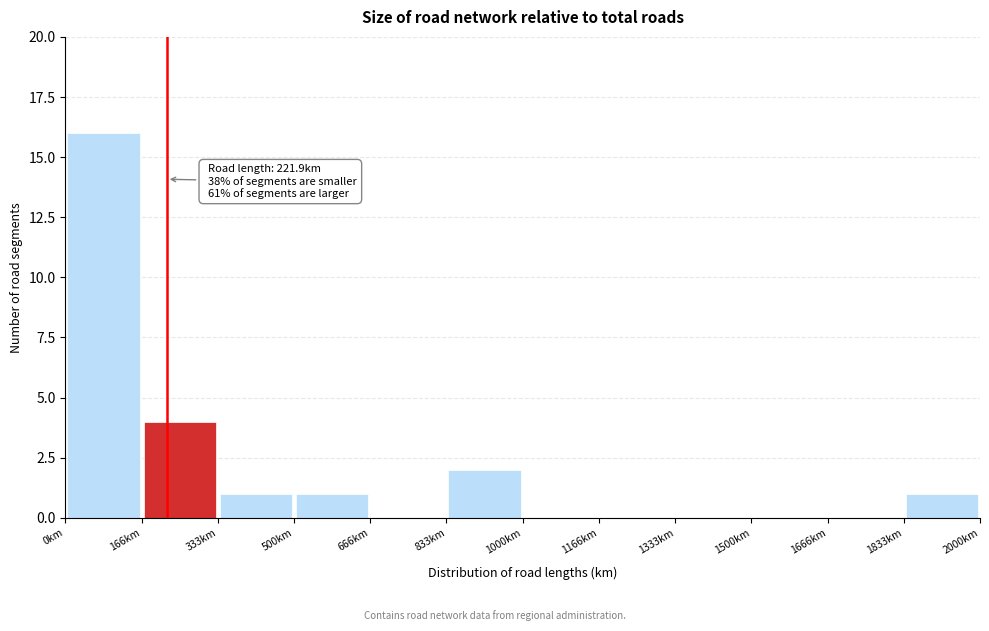

Which range on the x-axis has the tallest bar?

0 to 160